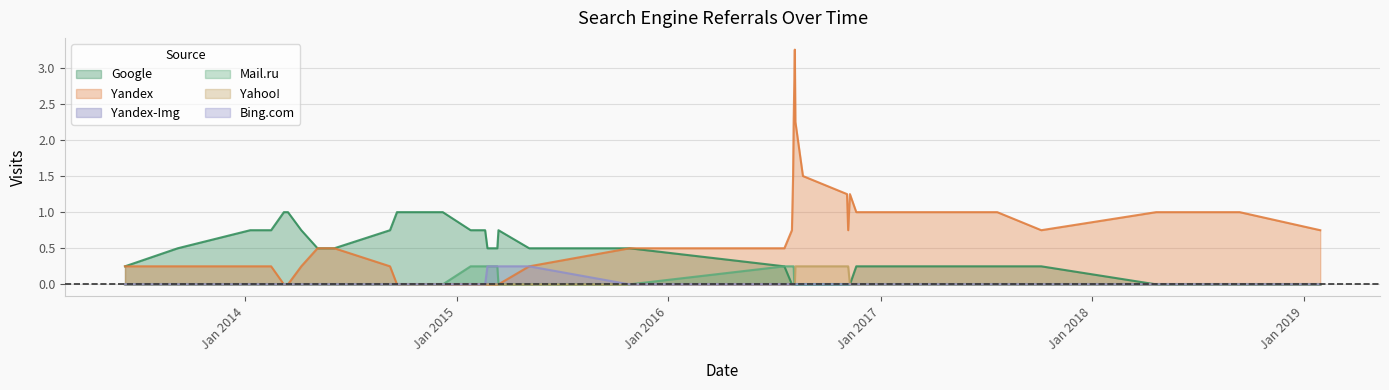

Which series has the widest spread of values?

Yandex